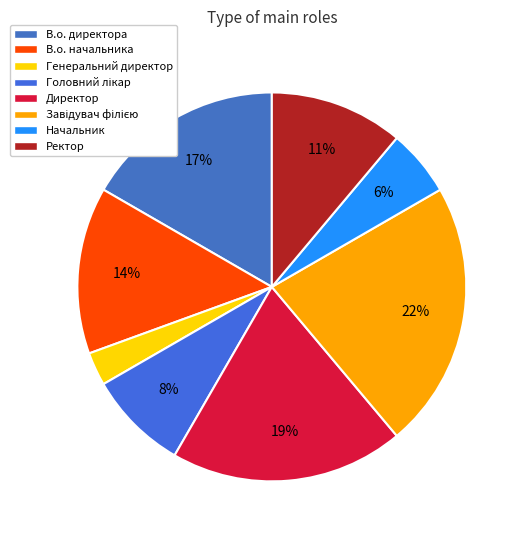

Which category has the biggest portion of the pie?

Завідувач філією